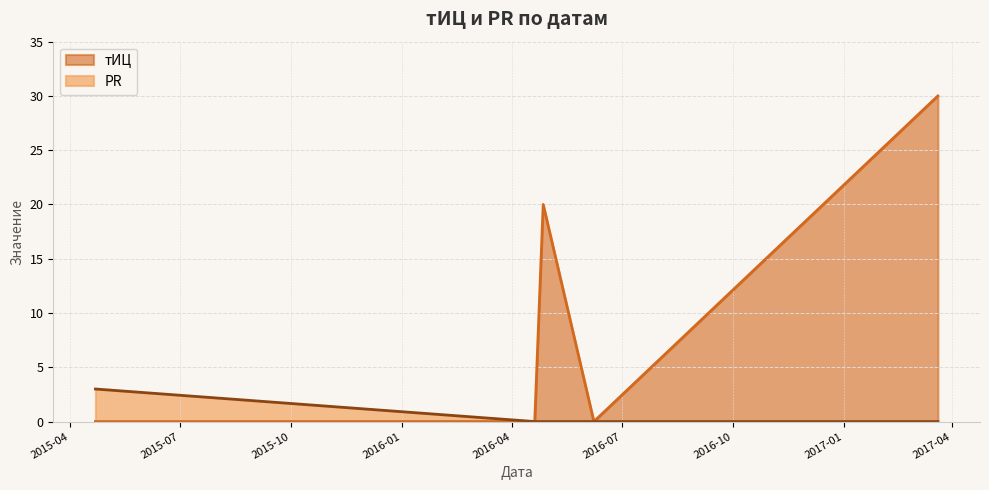

Does the chart have visible grid lines?

Yes